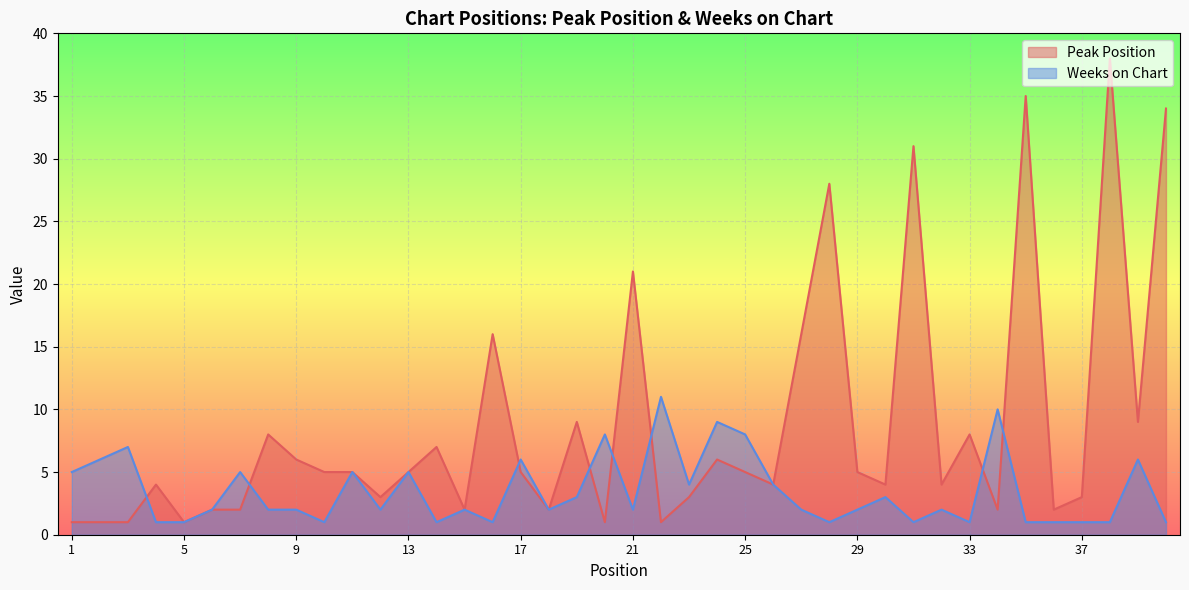

What are all the series names shown in the legend?

Peak Position, Weeks on Chart